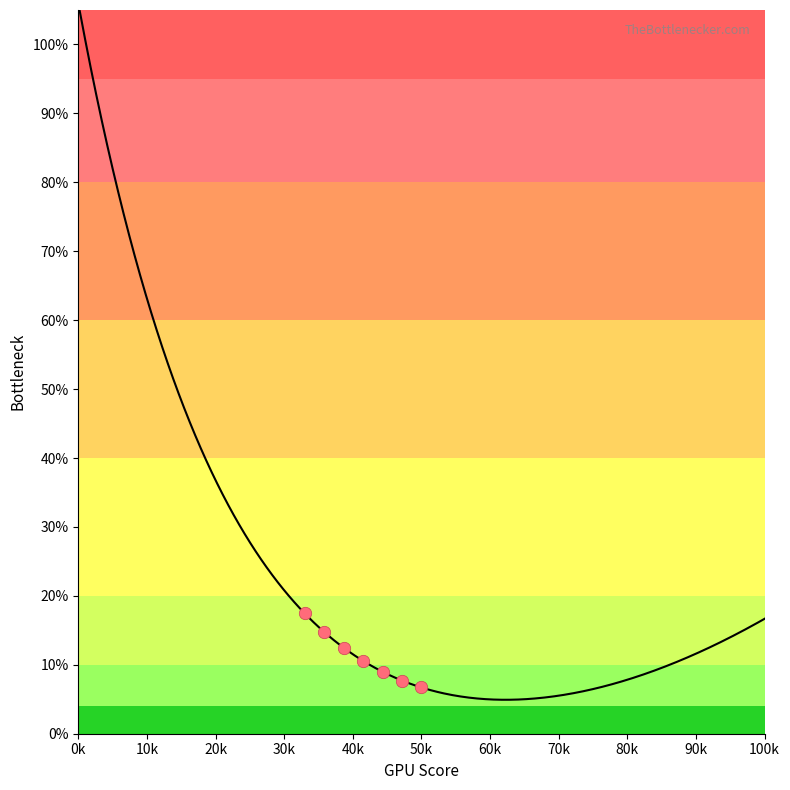

Between 1 and 1, which is larger?

1